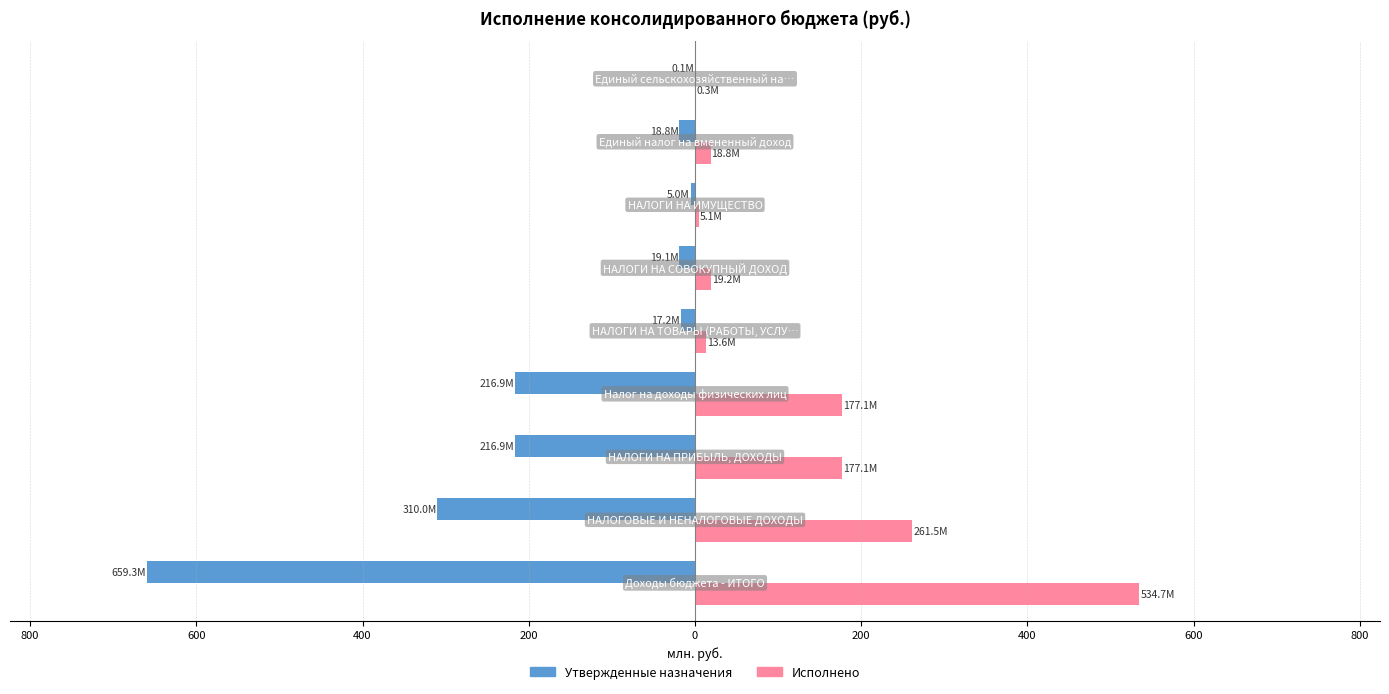

What is the value of the Исполнено bar at the 7th from the left?

13.6